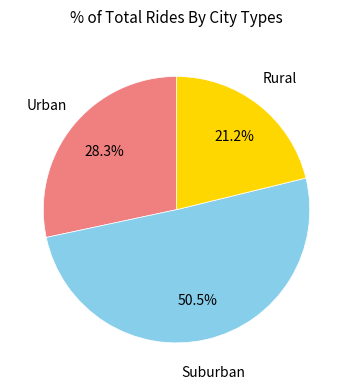

Is there any slice that represents more than half of the pie?

Yes